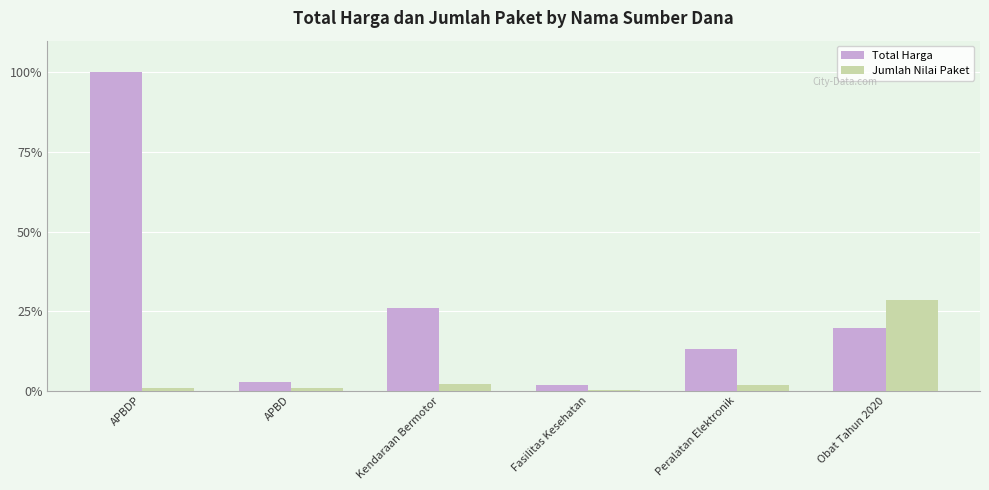

The value of Total Harga at Peralatan Elektronik is 13.2. True or false?

True